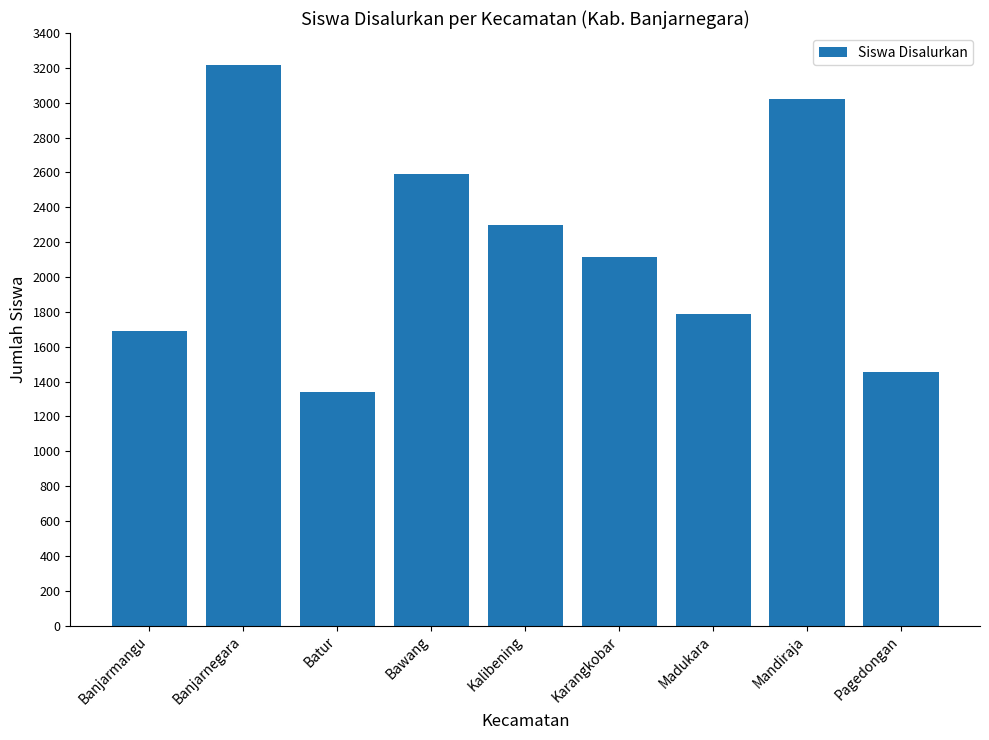

What is the difference between the maximum and minimum values?

1880